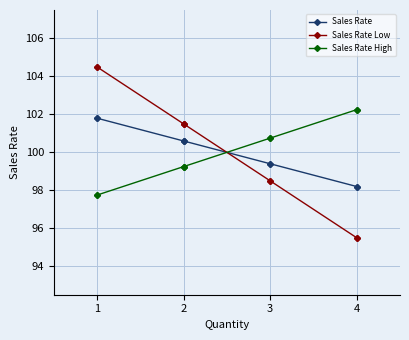

The value of Sales Rate at 3 is 169.9. True or false?

False